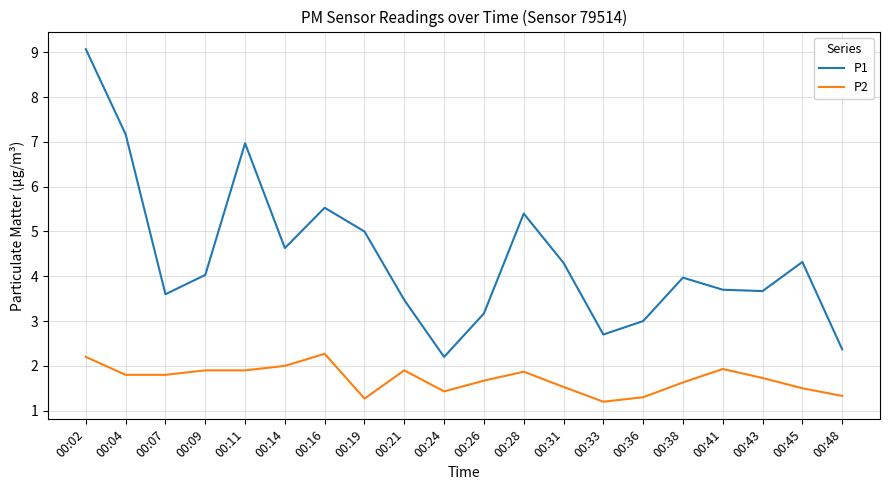

Read the P1 value at 00:48.

2.4